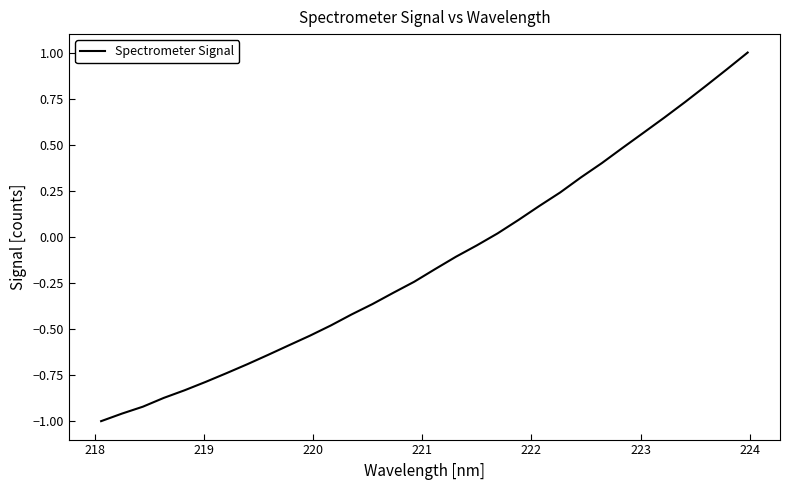

What is the difference between the second highest and minimum values?

1.9